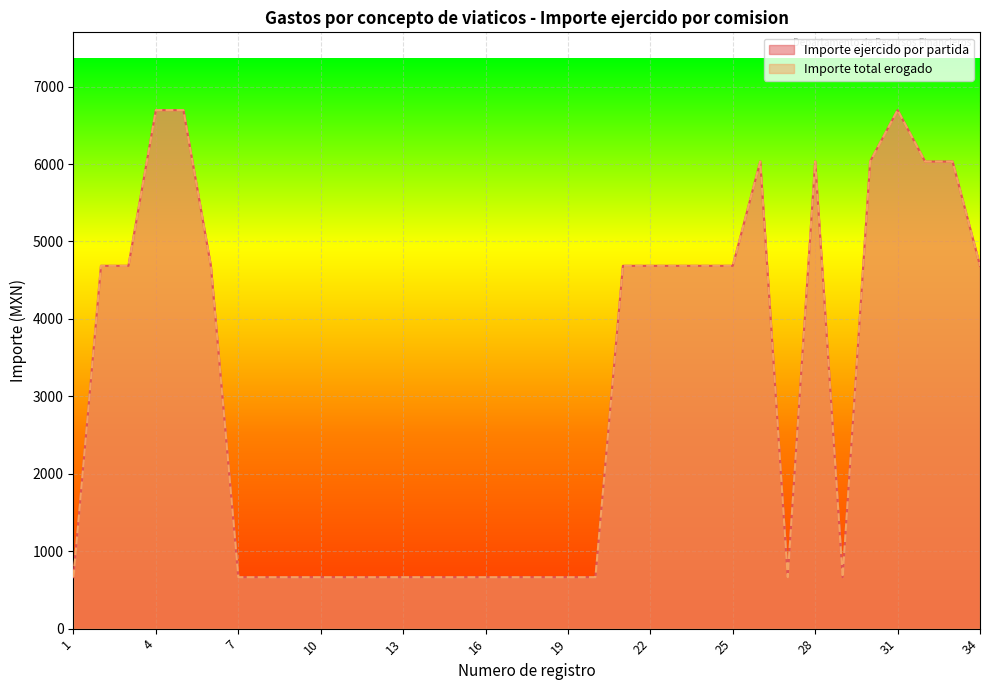

Reading left to right, what are all the values shown in this chart?

Importe ejercido por partida: 1=663.9	2=4685.9	3=4685.9	4=6696.9	5=6696.9	6=4685.9	7=663.9	8=663.9	9=663.9	10=663.9	11=663.9	12=663.9	13=663.9	14=663.9	15=663.9	16=663.9	17=663.9	18=663.9	19=663.9	20=663.9	21=4685.9	22=4685.9	23=4685.9	24=4685.9	25=4685.9	26=6033.0	27=663.9	28=6033.0	29=663.9	30=6033.0	31=6696.9	32=6033.0	33=6033.0	34=4685.9
Importe total erogado: 1=663.9	2=4685.9	3=4685.9	4=6696.9	5=6696.9	6=4685.9	7=663.9	8=663.9	9=663.9	10=663.9	11=663.9	12=663.9	13=663.9	14=663.9	15=663.9	16=663.9	17=663.9	18=663.9	19=663.9	20=663.9	21=4685.9	22=4685.9	23=4685.9	24=4685.9	25=4685.9	26=6033.0	27=663.9	28=6033.0	29=663.9	30=6033.0	31=6696.9	32=6033.0	33=6033.0	34=4685.9